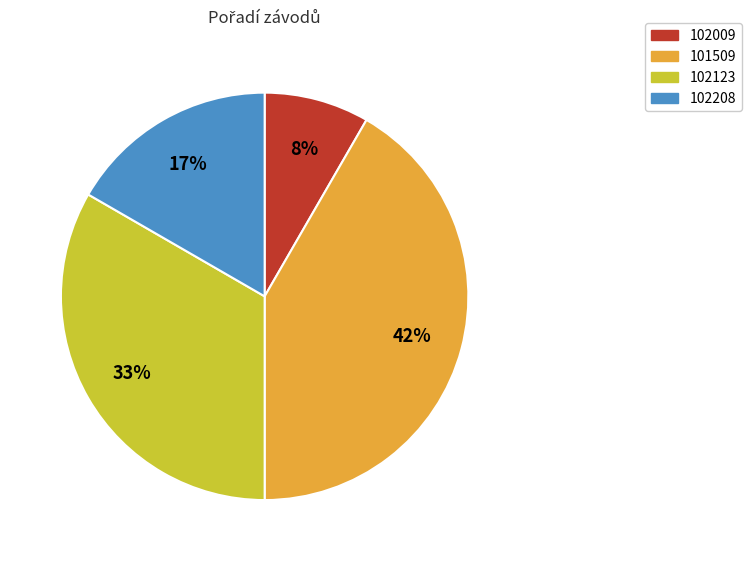

Count the number of slices in the pie.

4